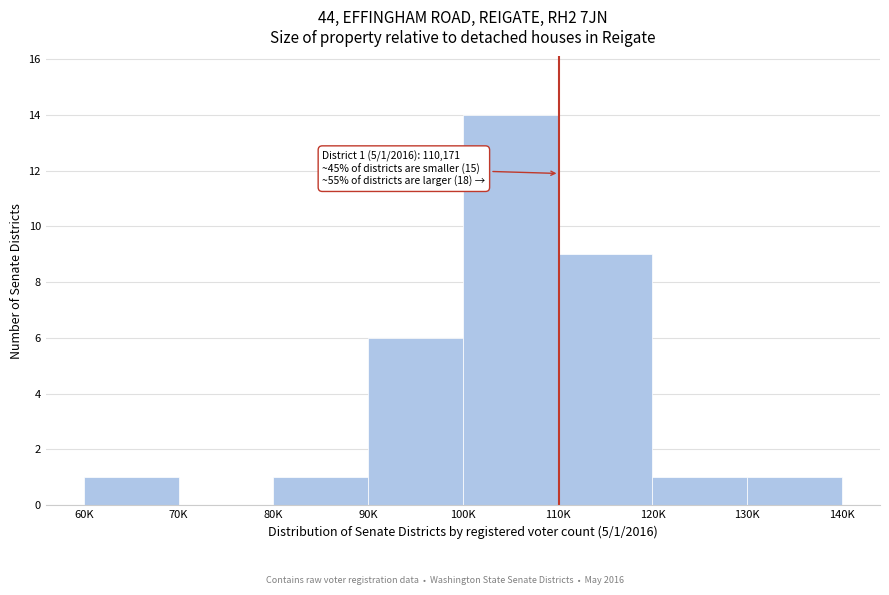

Reading left to right, extract all data points from this chart.

60K=1	70K=0	80K=1	90K=6	100K=14	110K=9	120K=1	130K=1